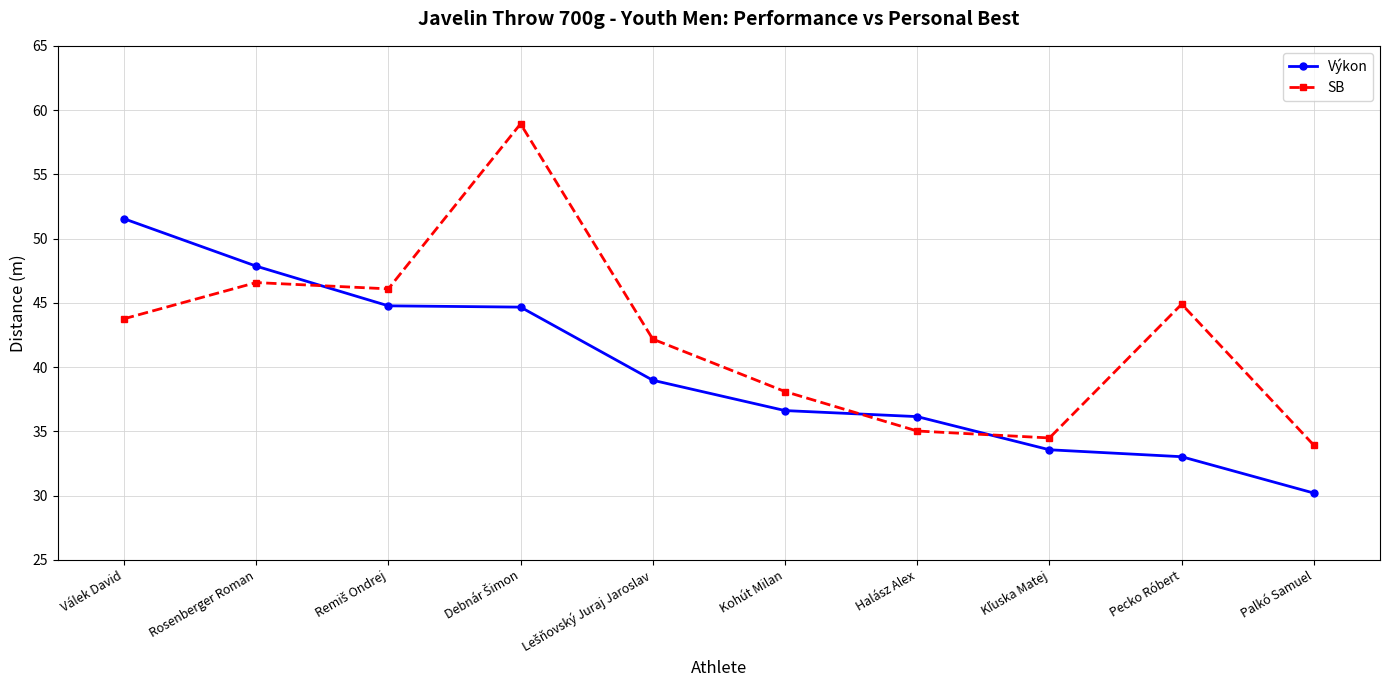

How many distinct data groups are displayed?

2